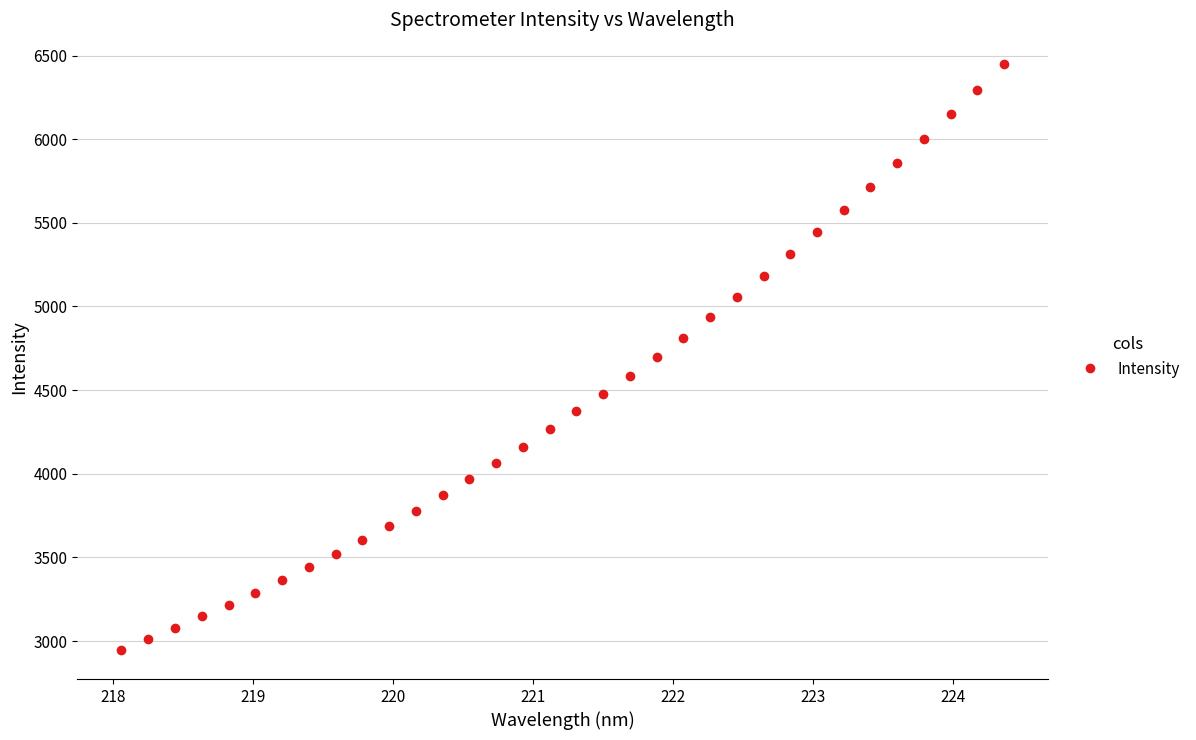

What is the average value?

4451.0